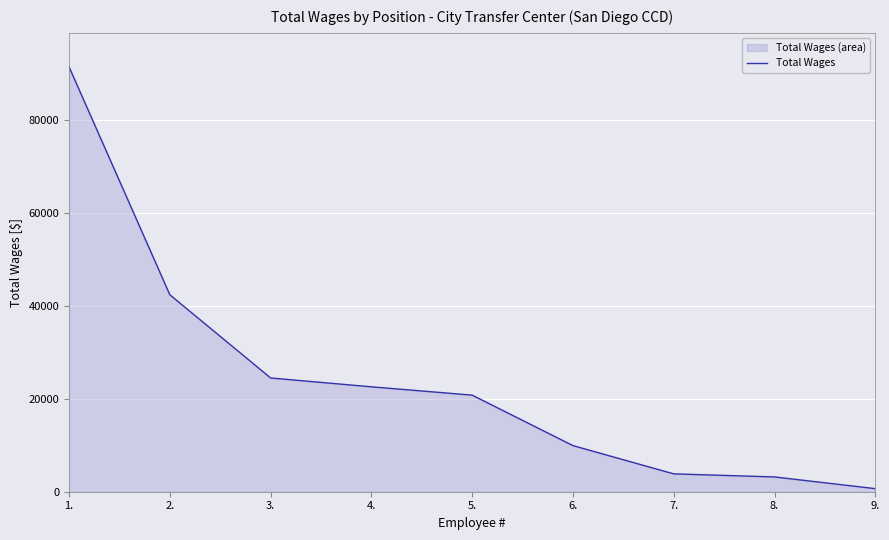

How many data points are above 20788?

4